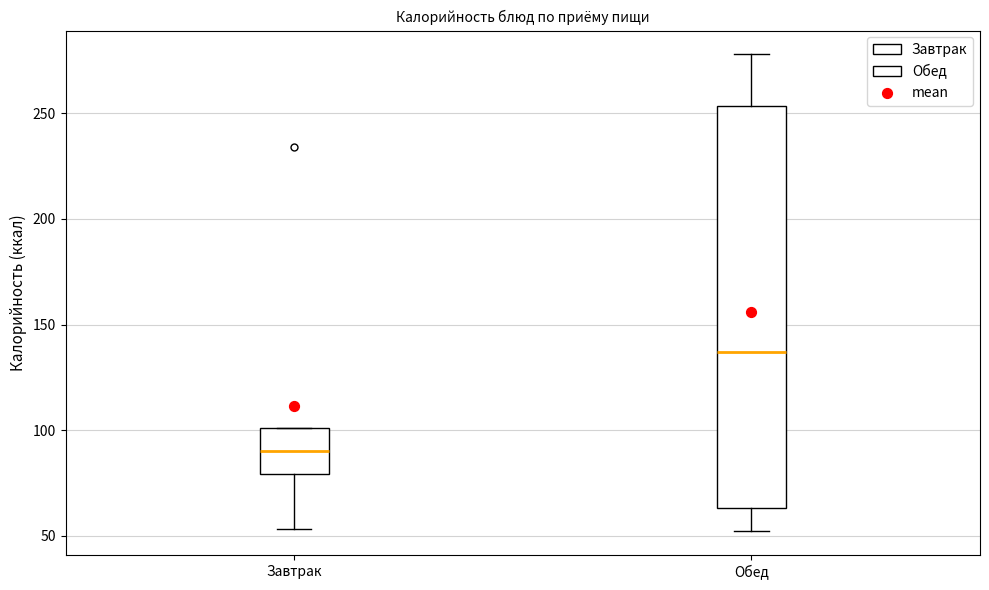

Where does the lower whisker of the box for Завтрак end on the y-axis? The values are not printed on the chart, so give them approximately, as read against the axis.

55